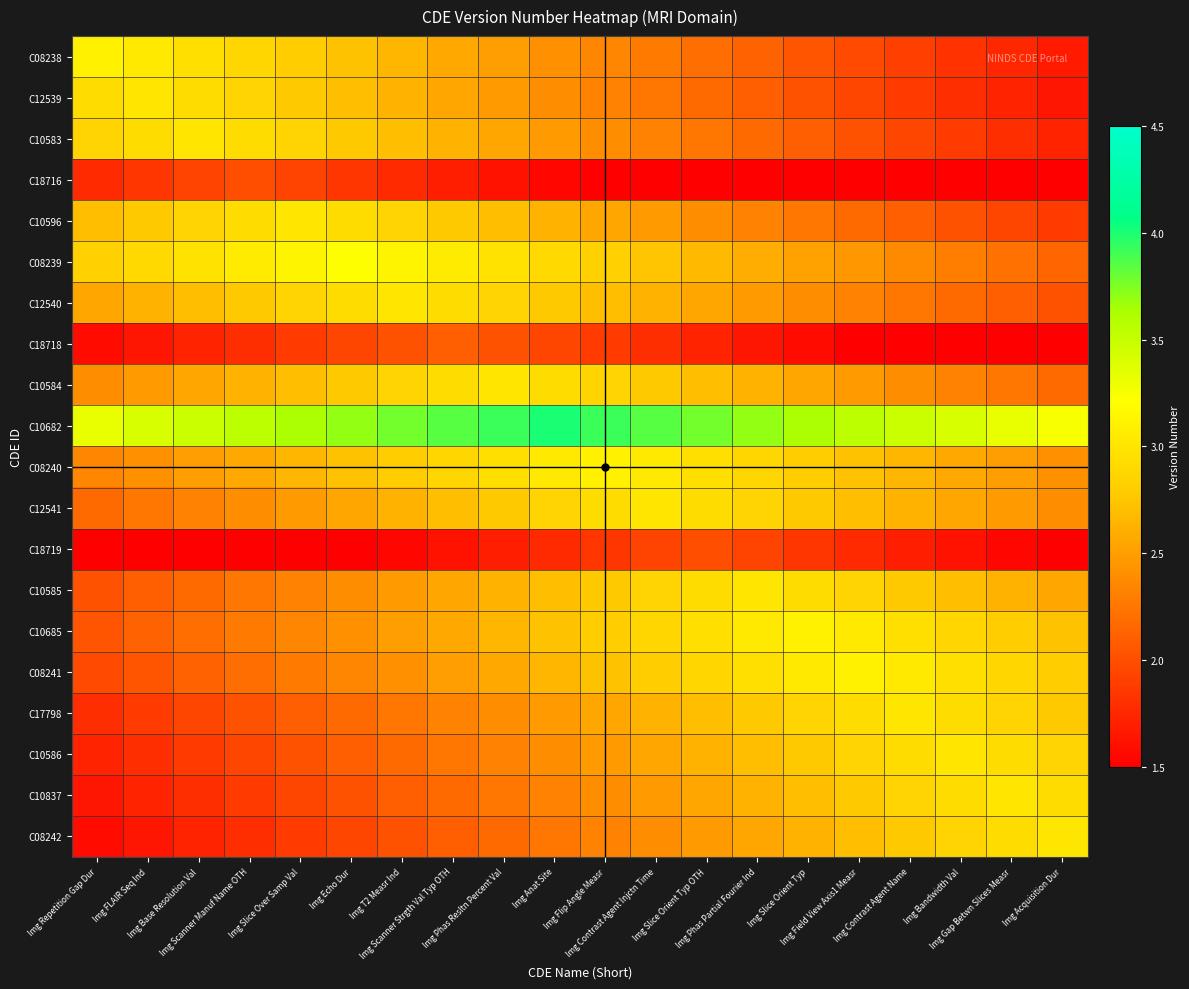

Rank the series at Img Scanner Strgth Val Typ OTH from lowest to highest value.

C18719, C18716, C18718, C08242, C10837, C10586, C17798, C08241, C12539, C10585, C08238, C10685, C10583, C12541, C10596, C08240, C12540, C10584, C08239, C10682